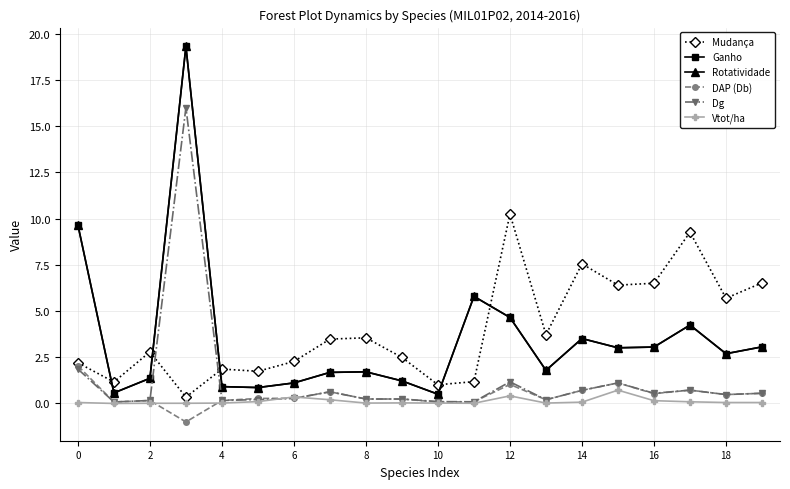

Does the chart have visible grid lines?

Yes